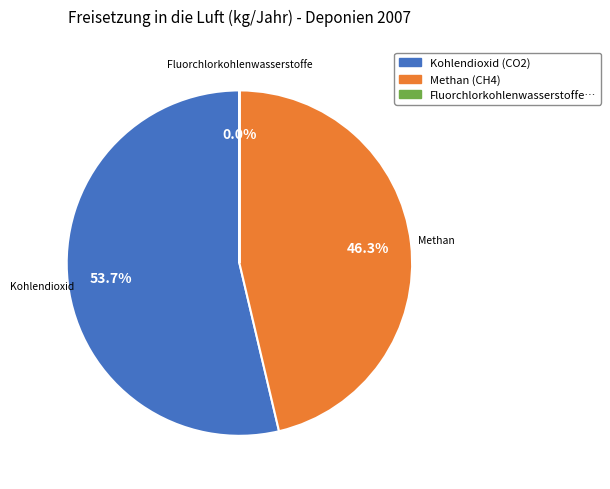

Is there a majority slice in this chart?

Yes